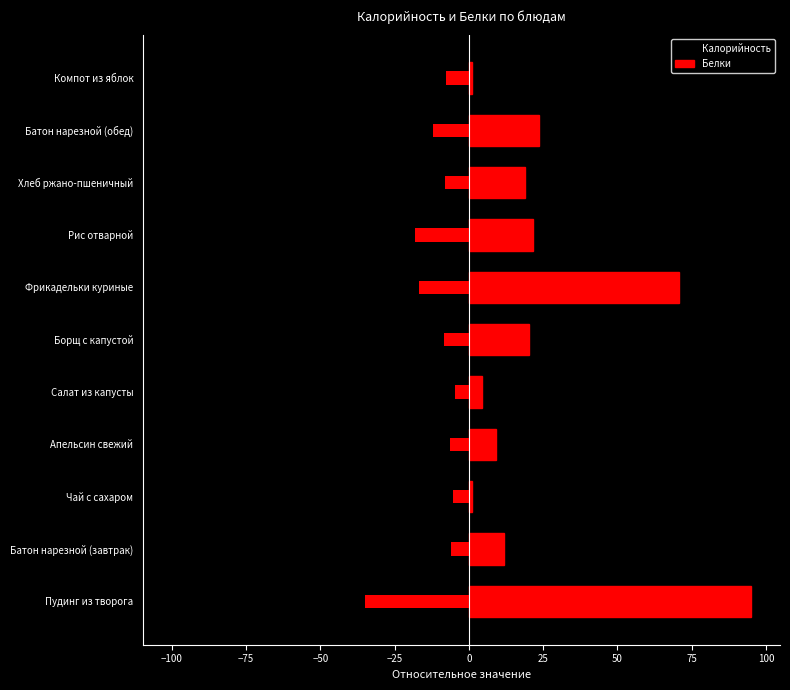

What are all the series names shown in the legend?

Калорийность, Белки